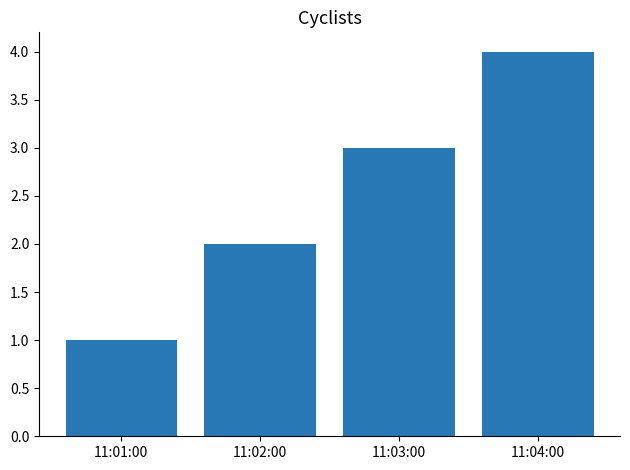

Is it true that the value at 11:01:00 is 1?

True